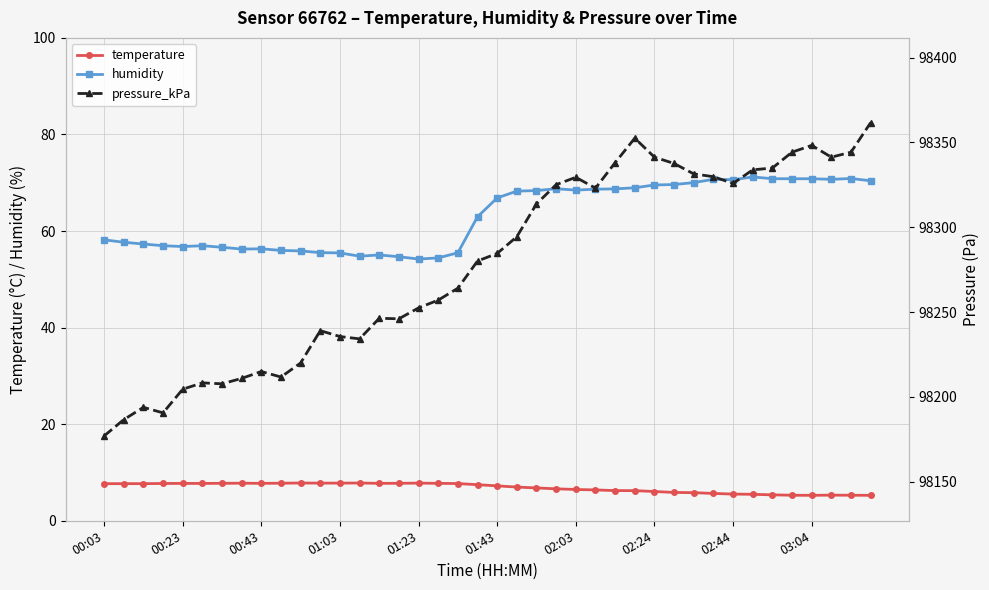

True or false: temperature and humidity intersect in this chart.

False